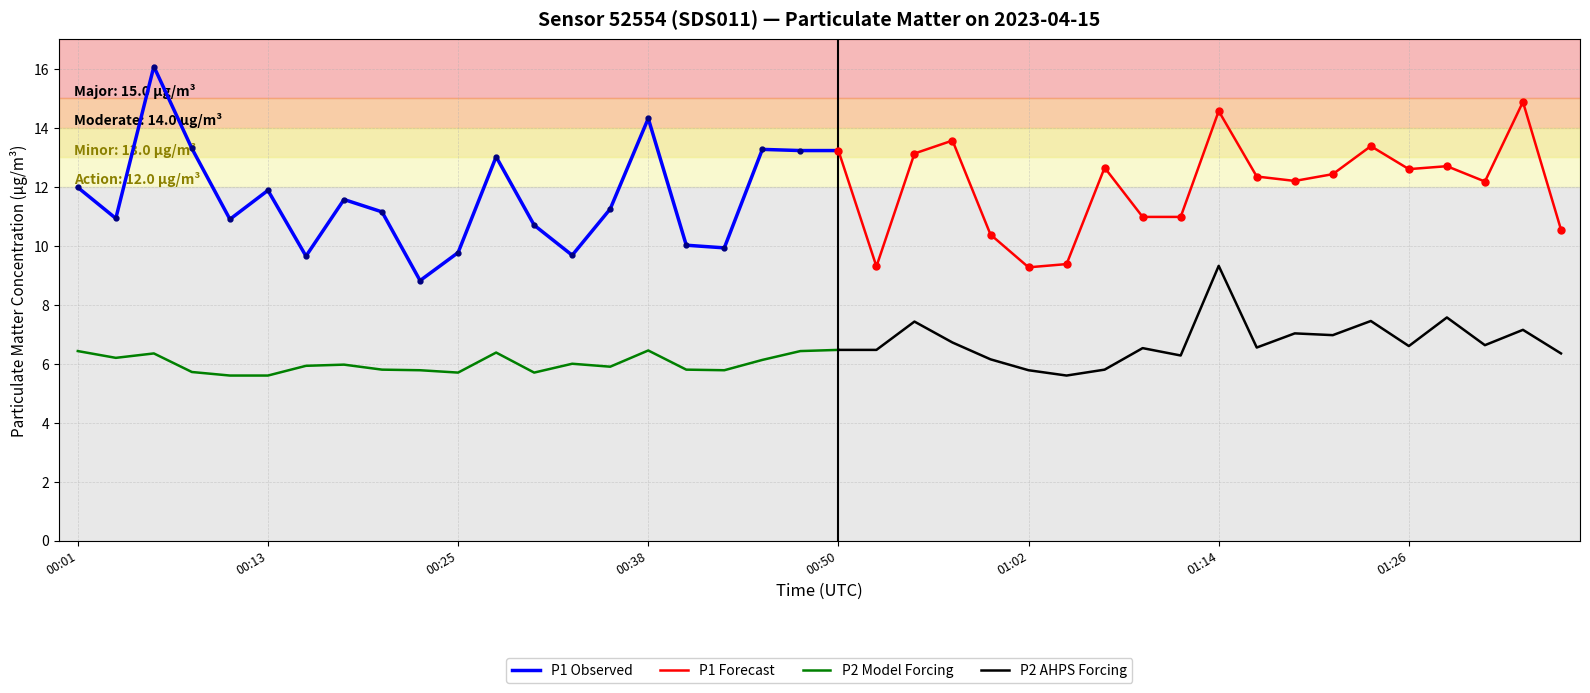

Which category has the highest value in the P2 series?

01:14